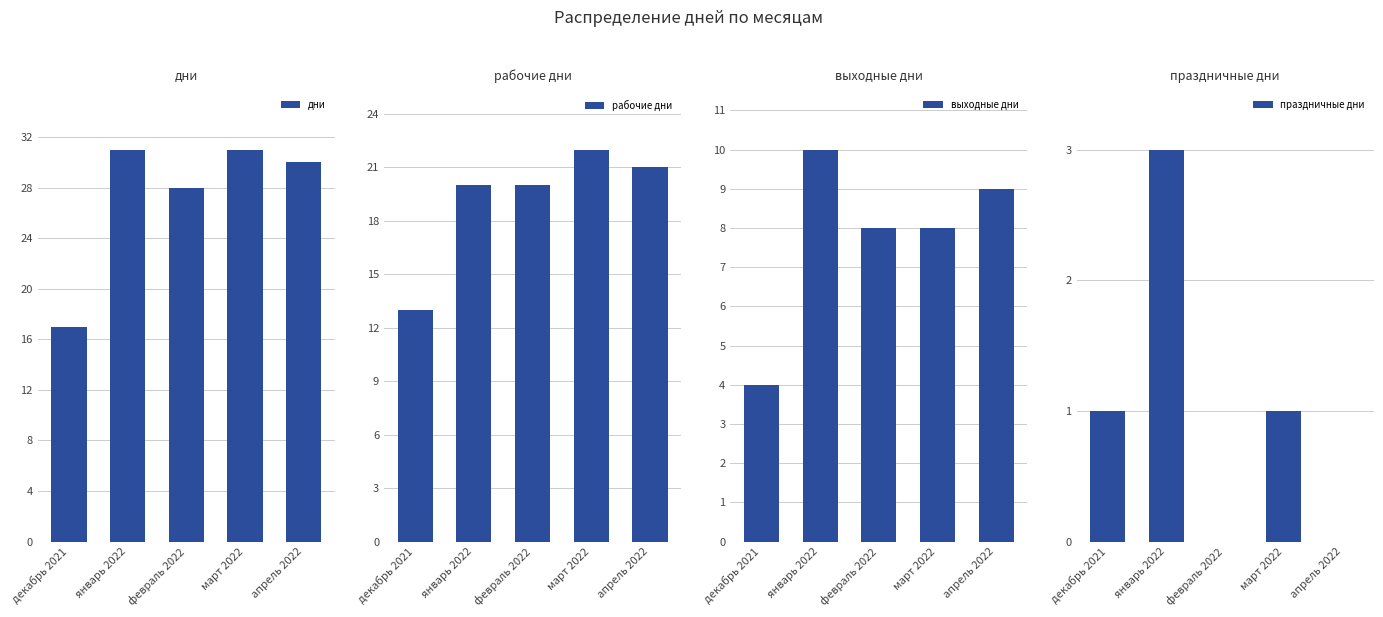

Is it true that рабочие дни equals 20 at февраль 2022?

True